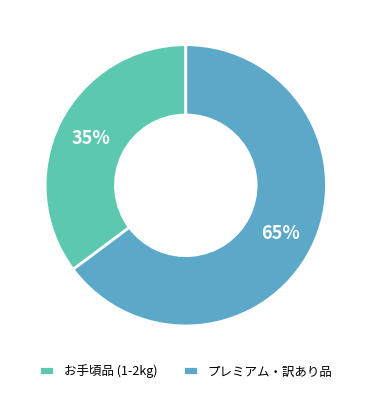

What percentage is the プレミアム・訳あり品 slice, to the nearest percent?

65%